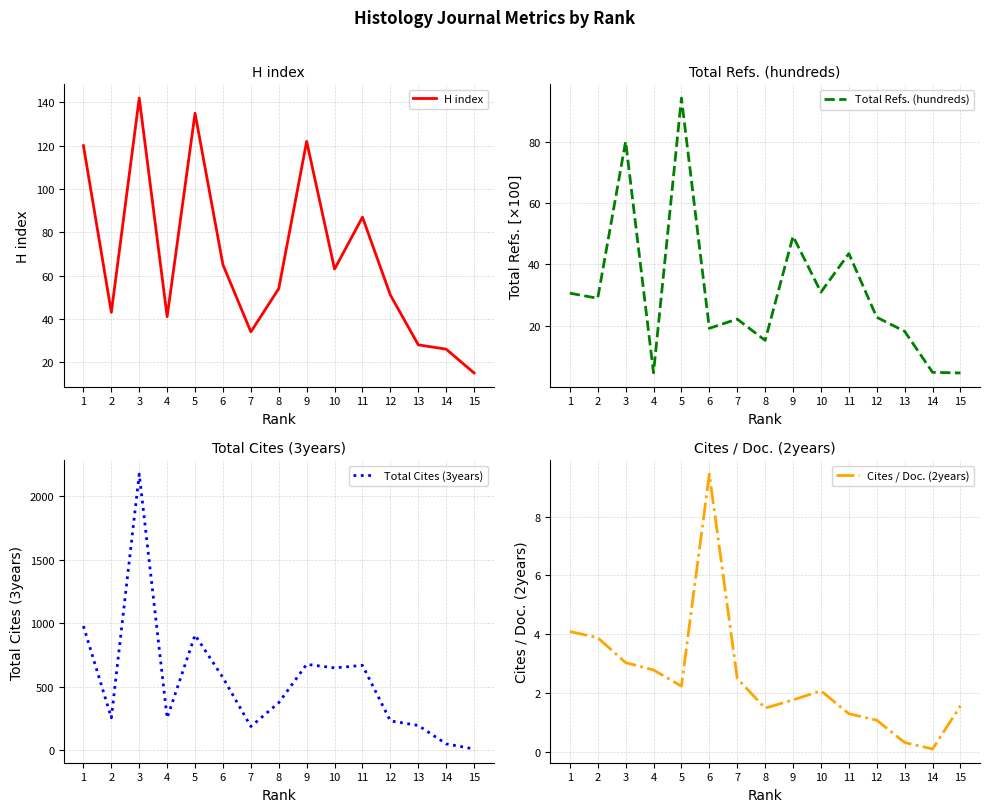

Which series has the widest spread of values?

Total Cites (3years)